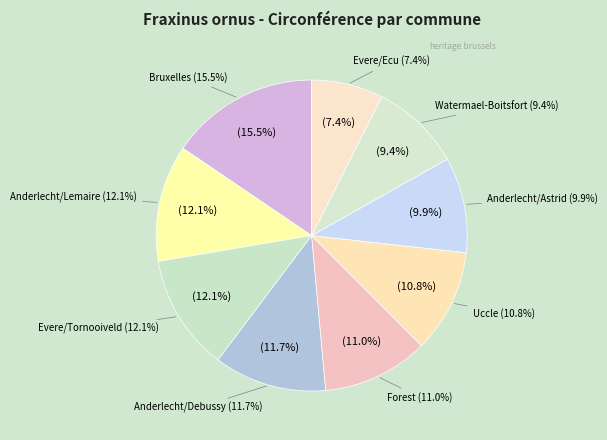

Combined, do Evere/Ecu (108) and Bruxelles (225) account for over 50%?

No